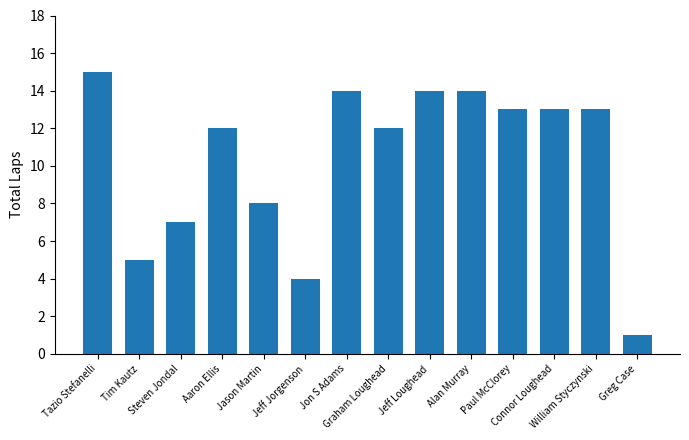

Read the value at Graham Loughead, to the nearest 5.

10